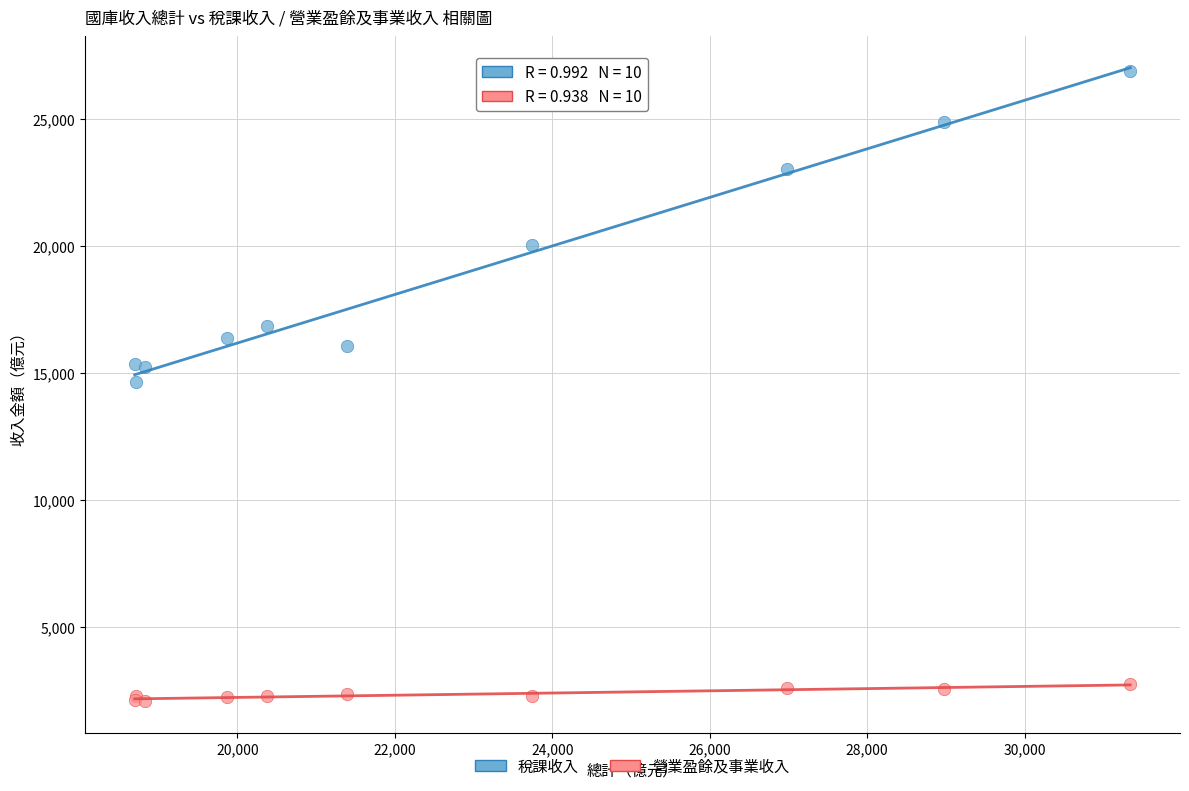

Which series has the largest Y range (max minus min)?

稅課收入